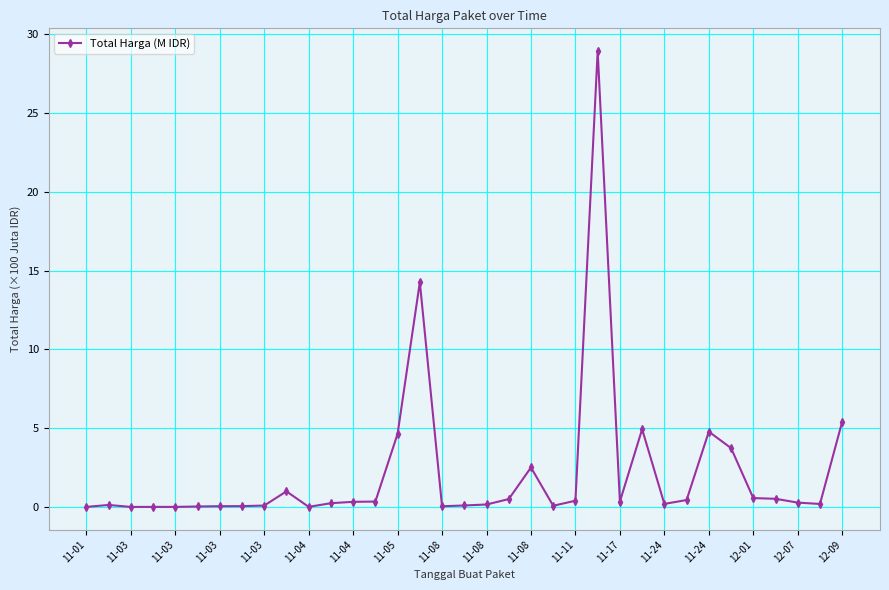

What is the maximum value shown in the chart?

28.9